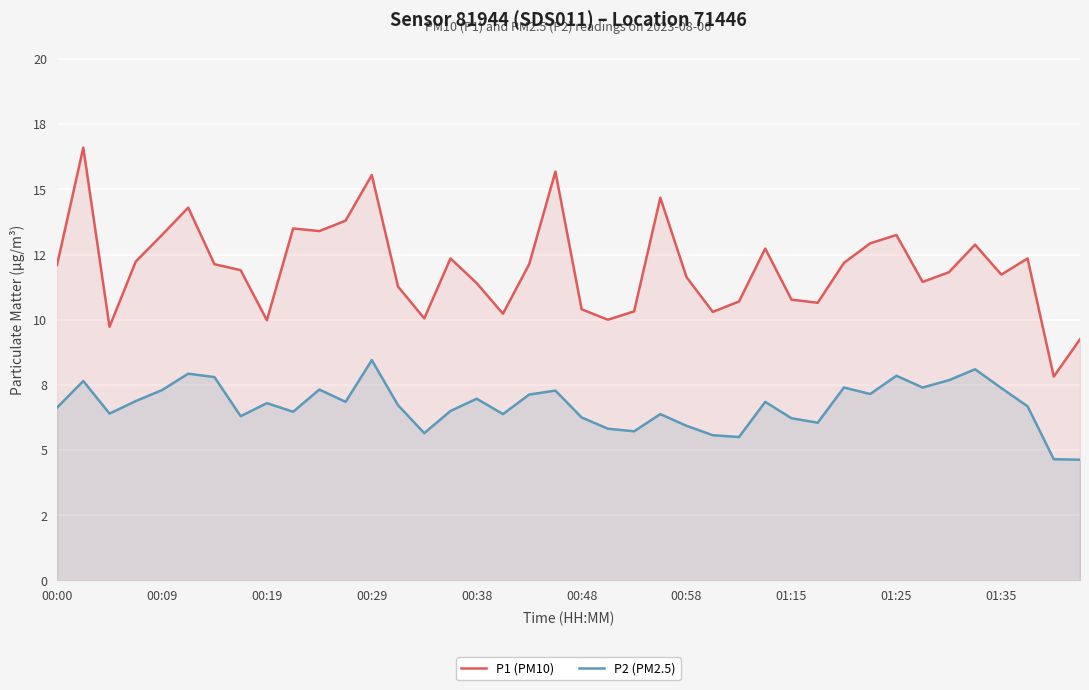

What is the difference between the second highest and minimum values in the P2 (PM2.5) series?

3.5